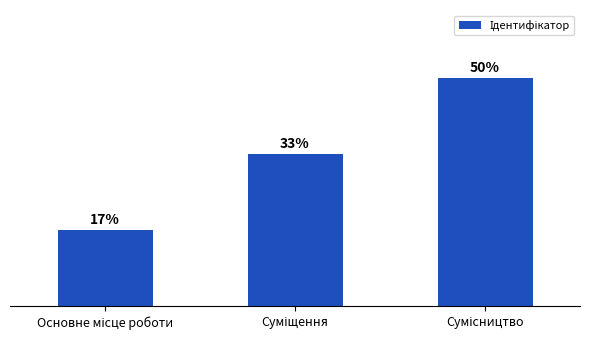

Are the bars horizontal?

No